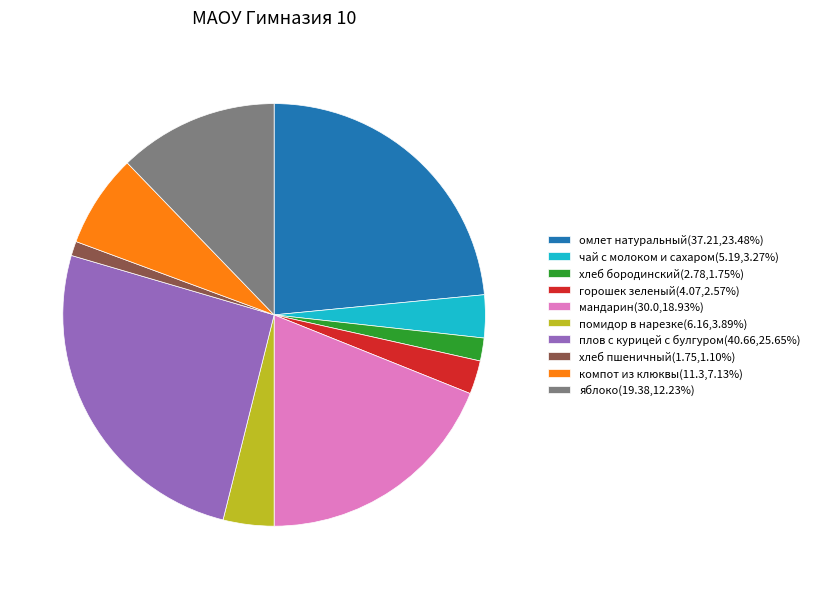

What is the ratio of the value at хлеб бородинский to the value at плов с курицей с булгуром?

0.1